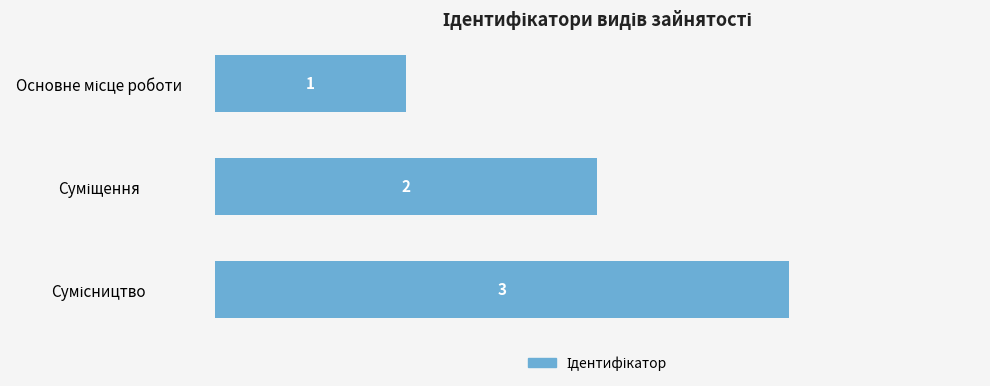

What is the maximum value shown in the chart?

3